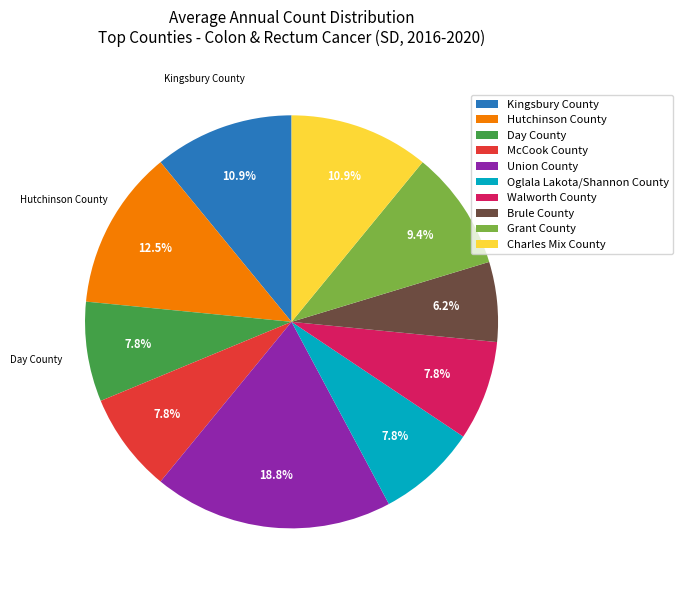

True or false: Day County accounts for 1% of the total.

False